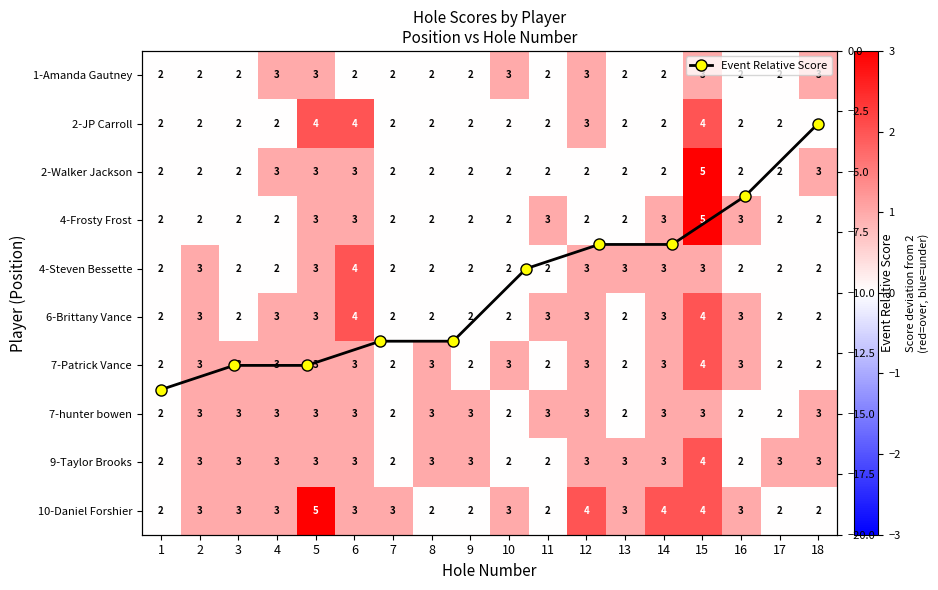

Reading left to right, what are all the values shown in this chart?

Amanda Gautney & Donnie Butler: 1=0	2=0	3=0	4=1	5=1	6=0	7=0	8=0	9=0	10=1	11=0	12=1	13=0	14=0	15=1	16=0	17=0	18=1
JP Carroll & Rivers Sherrod: 1=0	2=0	3=0	4=0	5=2	6=2	7=0	8=0	9=0	10=0	11=0	12=1	13=0	14=0	15=2	16=0	17=0	18=0
Walker Jackson & JJ Campbell: 1=0	2=0	3=0	4=1	5=1	6=1	7=0	8=0	9=0	10=0	11=0	12=0	13=0	14=0	15=3	16=0	17=0	18=1
Frosty Frost & Dalton Fletcher: 1=0	2=0	3=0	4=0	5=1	6=1	7=0	8=0	9=0	10=0	11=1	12=0	13=0	14=1	15=3	16=1	17=0	18=0
Steven Bessette, jr: 1=0	2=1	3=0	4=0	5=1	6=2	7=0	8=0	9=0	10=0	11=0	12=1	13=1	14=1	15=1	16=0	17=0	18=0
Brittany Vance & Matthew Todd: 1=0	2=1	3=0	4=1	5=1	6=2	7=0	8=0	9=0	10=0	11=1	12=1	13=0	14=1	15=2	16=1	17=0	18=0
Patrick Vance & Matt coxwell: 1=0	2=1	3=1	4=1	5=1	6=1	7=0	8=1	9=0	10=1	11=0	12=1	13=0	14=1	15=2	16=1	17=0	18=0
hunter bowen & Willie Waite: 1=0	2=1	3=1	4=1	5=1	6=1	7=0	8=1	9=1	10=0	11=1	12=1	13=0	14=1	15=1	16=0	17=0	18=1
Taylor Brooks & Danny calloway: 1=0	2=1	3=1	4=1	5=1	6=1	7=0	8=1	9=1	10=0	11=0	12=1	13=1	14=1	15=2	16=0	17=1	18=1
Daniel Forshier: 1=0	2=1	3=1	4=1	5=3	6=1	7=1	8=0	9=0	10=1	11=0	12=2	13=1	14=2	15=2	16=1	17=0	18=0